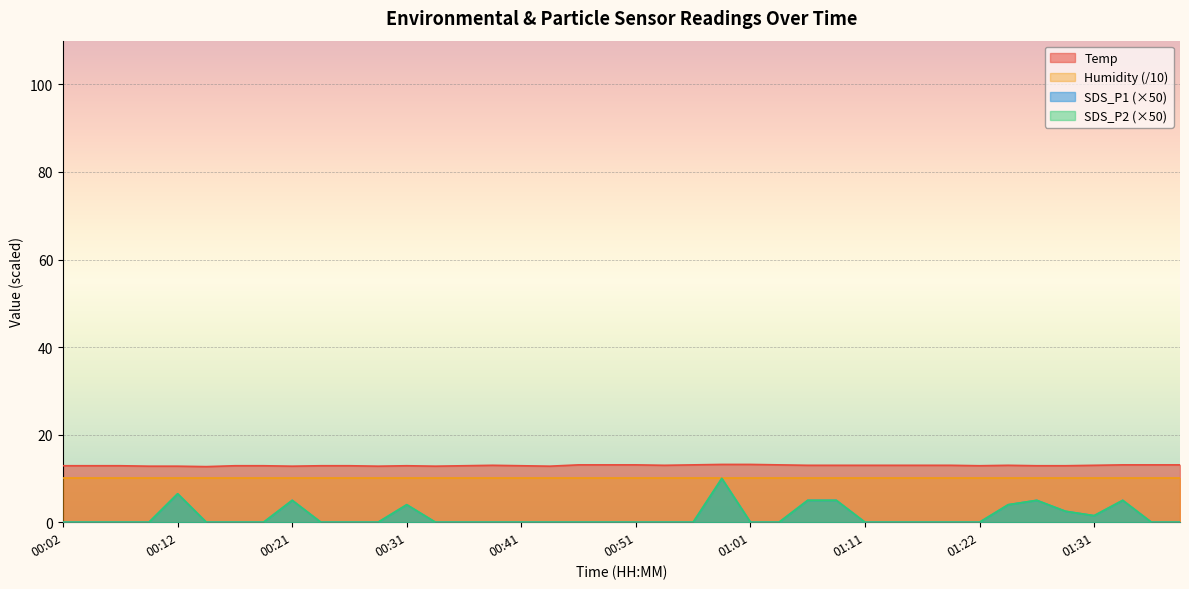

True or false: SDS_P1 and Temp intersect in this chart.

False